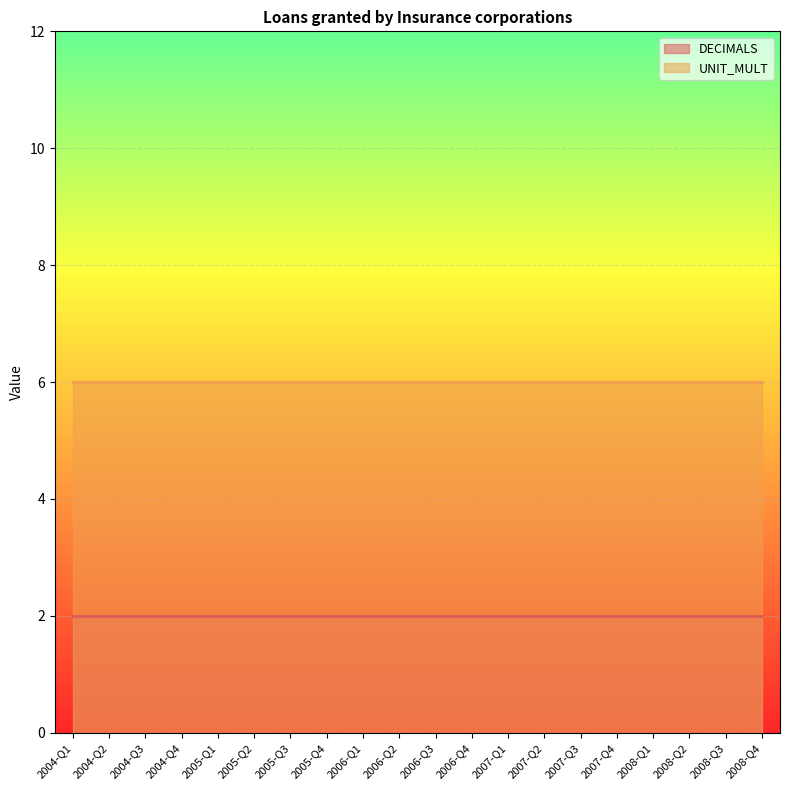

At 2005-Q2, list the series in order from smallest to largest.

DECIMALS, UNIT_MULT